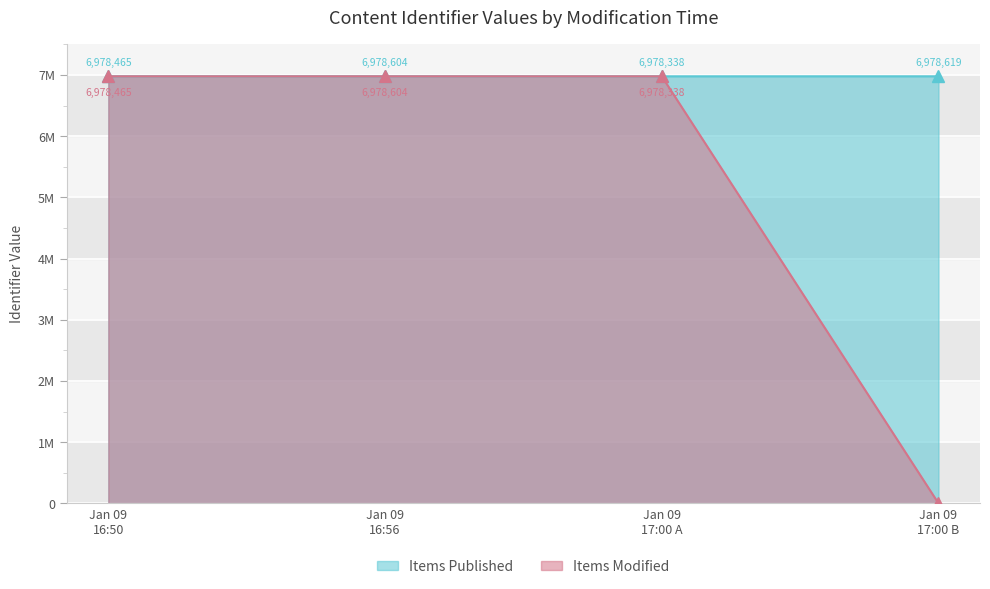

True or false: the data has more than 0 interior local peaks.

True